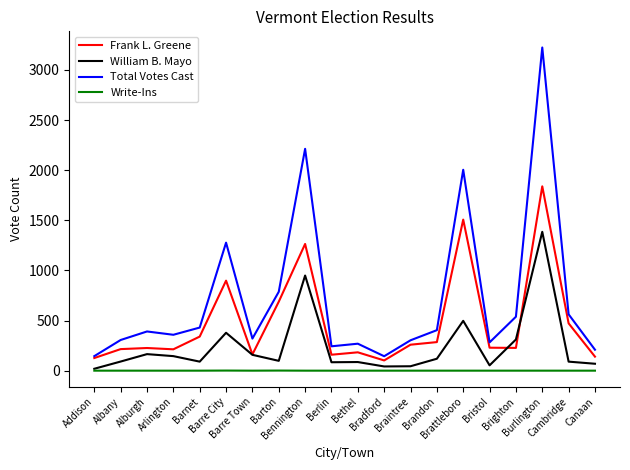

At which category is the sum across all series the highest?

Burlington